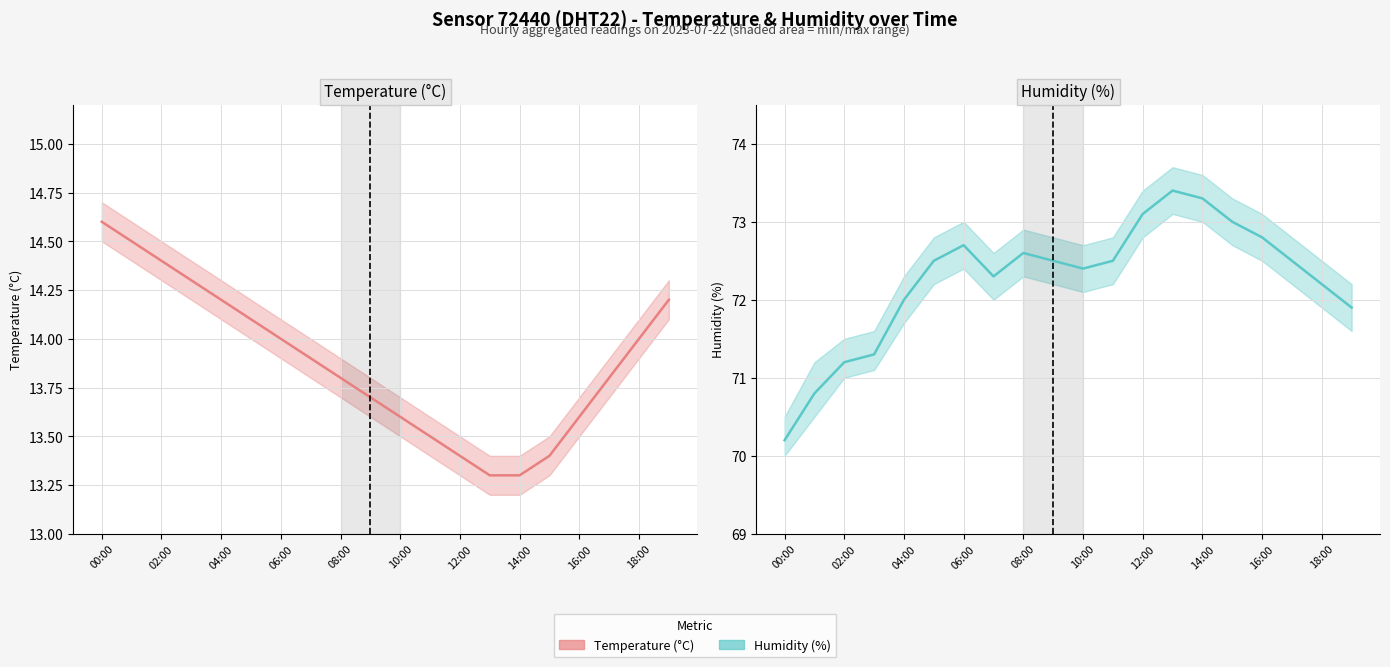

At which category is the sum across all series the highest?

06:00